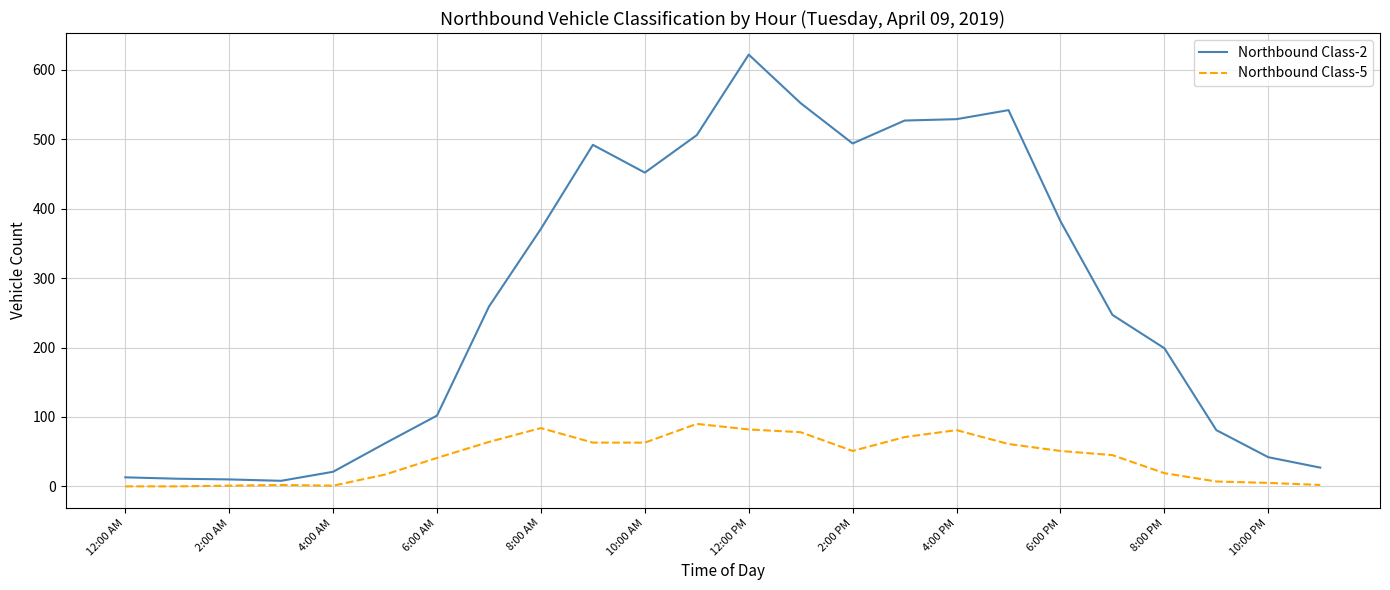

What is the maximum value shown in the chart?

622